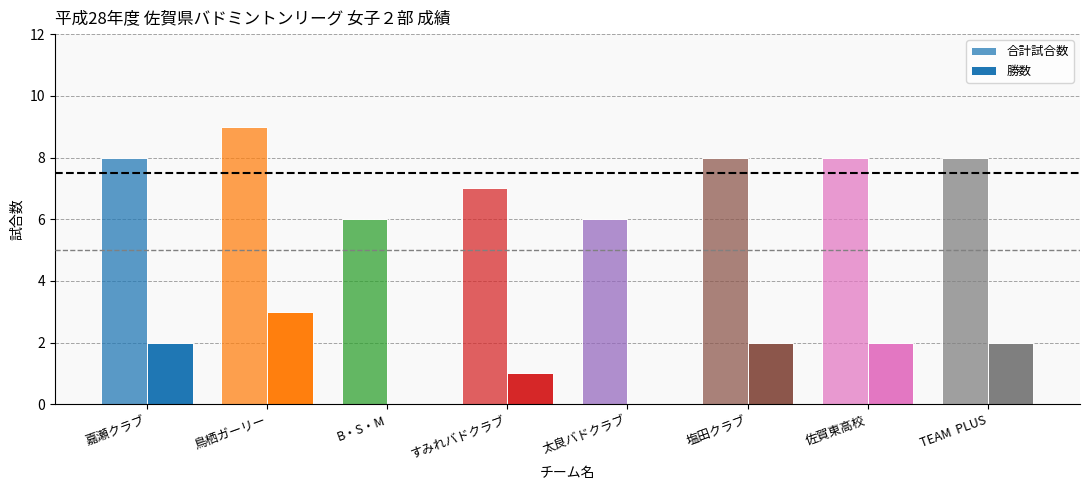

Rank the series by their maximum value, from highest to lowest.

合計試合数, 勝数